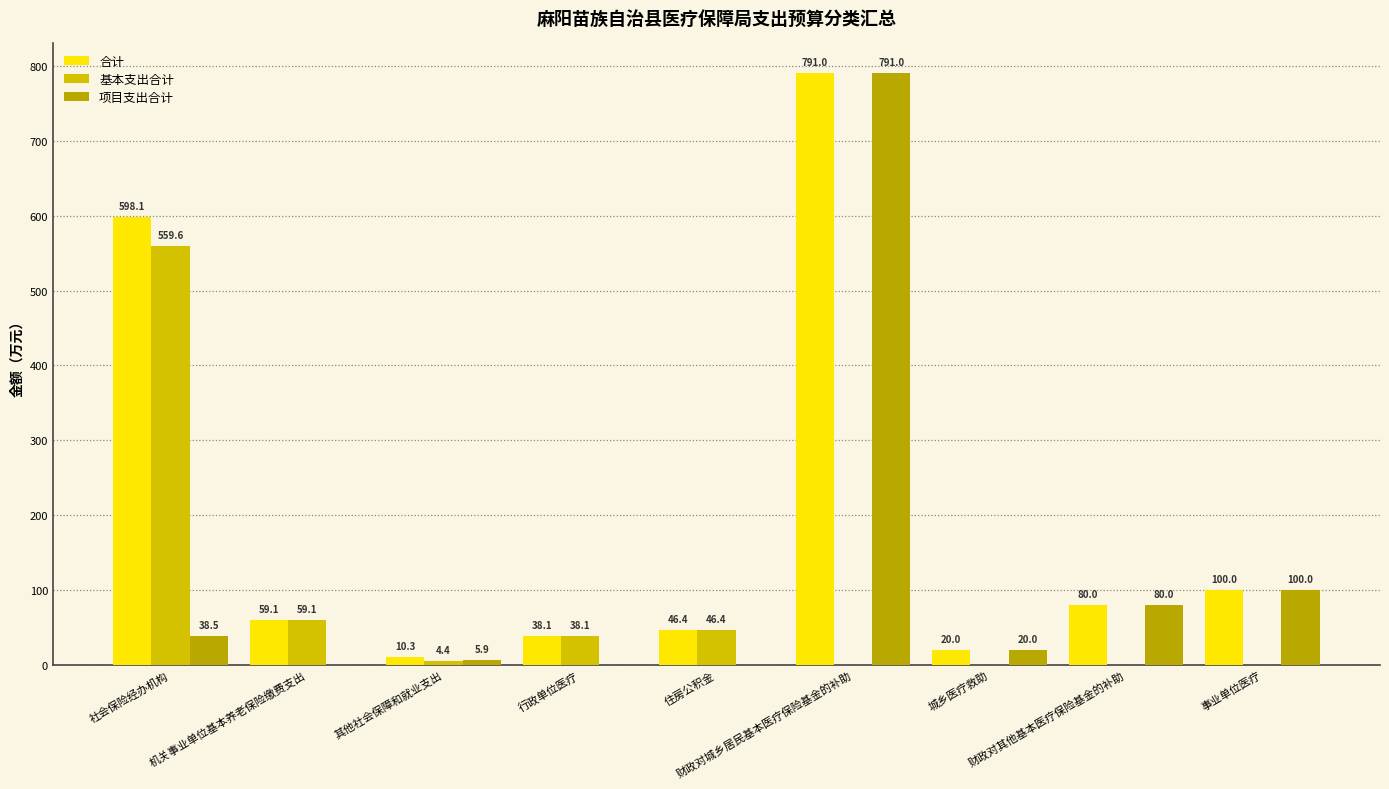

The 合计 series shows 35.0 at 机关事业单位基本养老保险缴费支出. True or false?

False